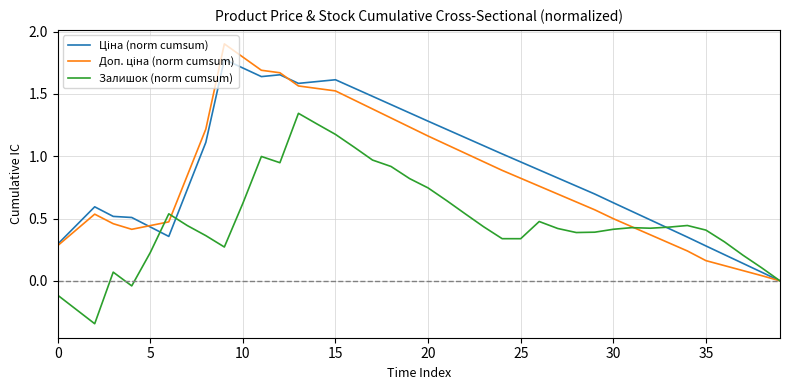

Is this an area chart (filled region under the line)?

No